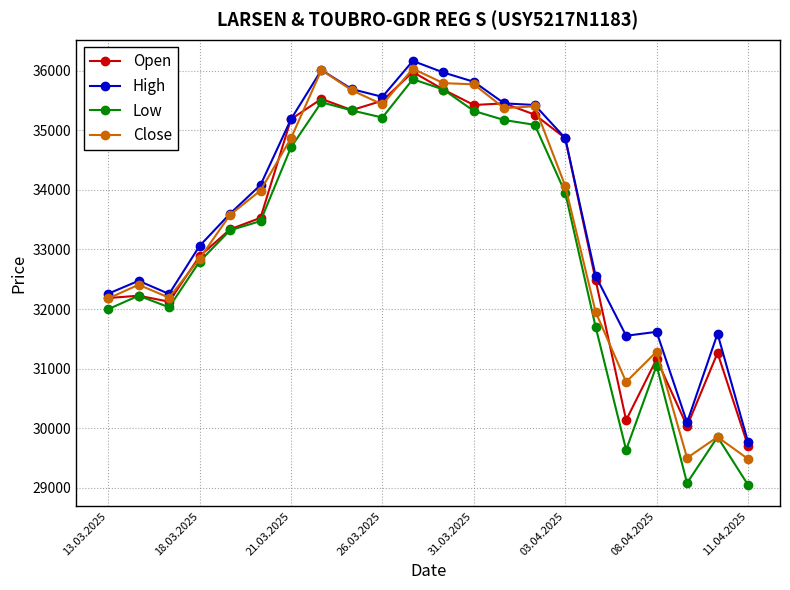

What is the minimum value for Open?

29703